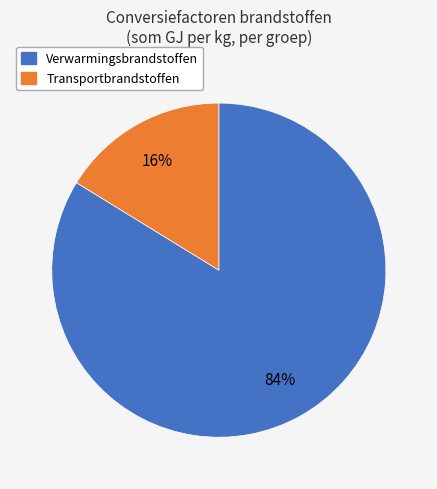

Is there a majority slice in this chart?

Yes